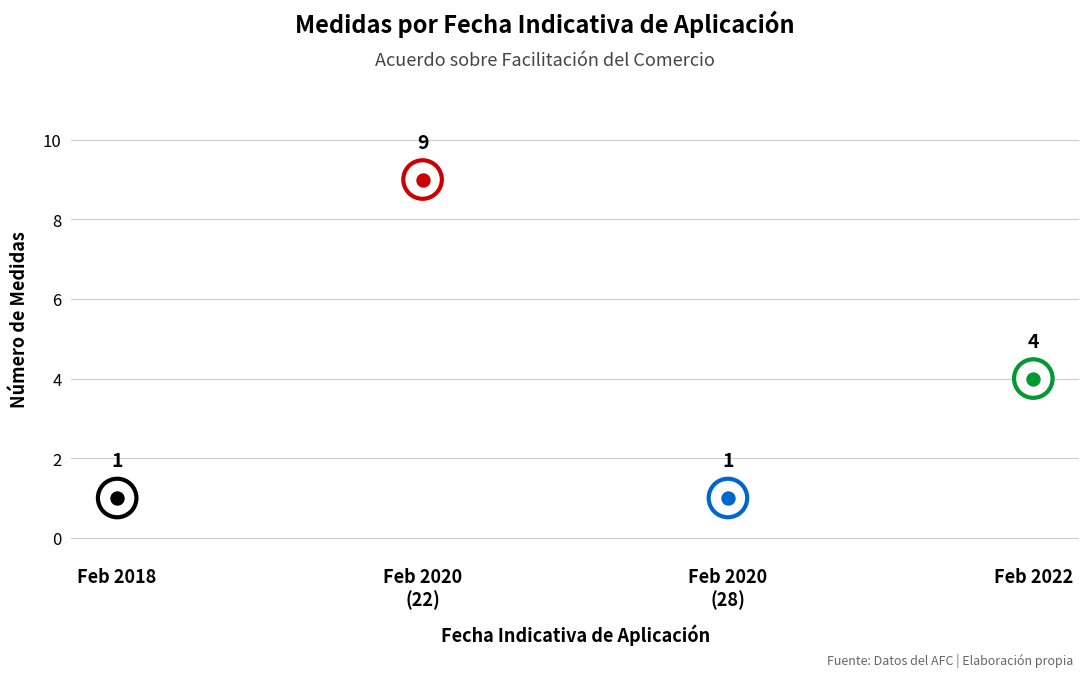

What is the change in value from 1.2 to 7.4?

-1